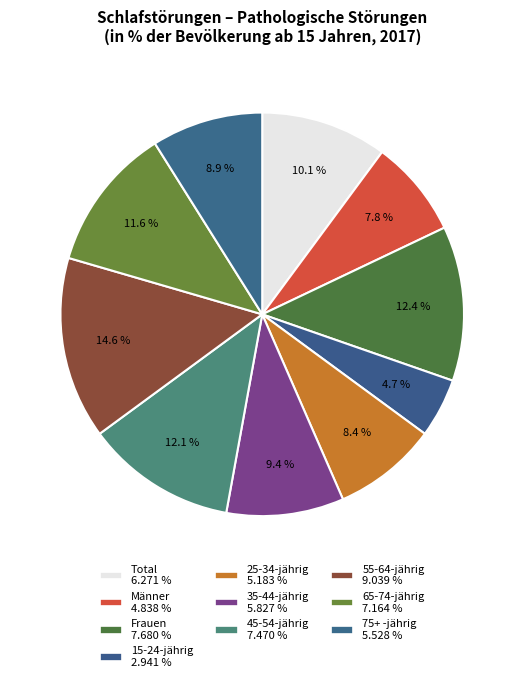

What percentage do 75+ -jährig and Total together represent?

19.0%